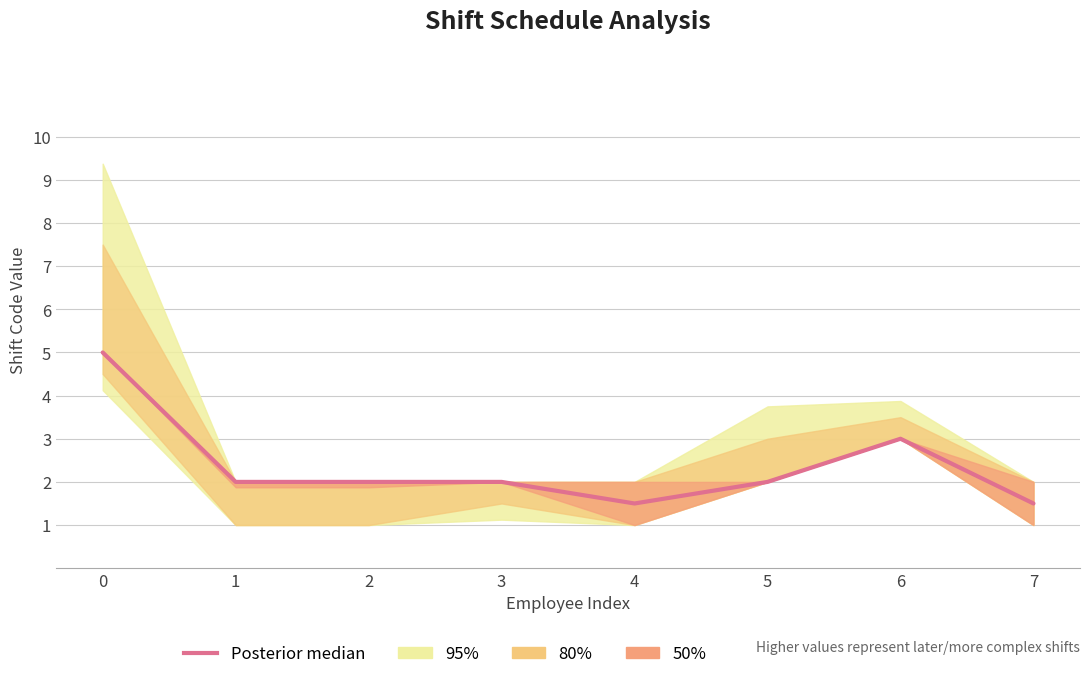

At which category does the chart reach its minimum across all series?

4